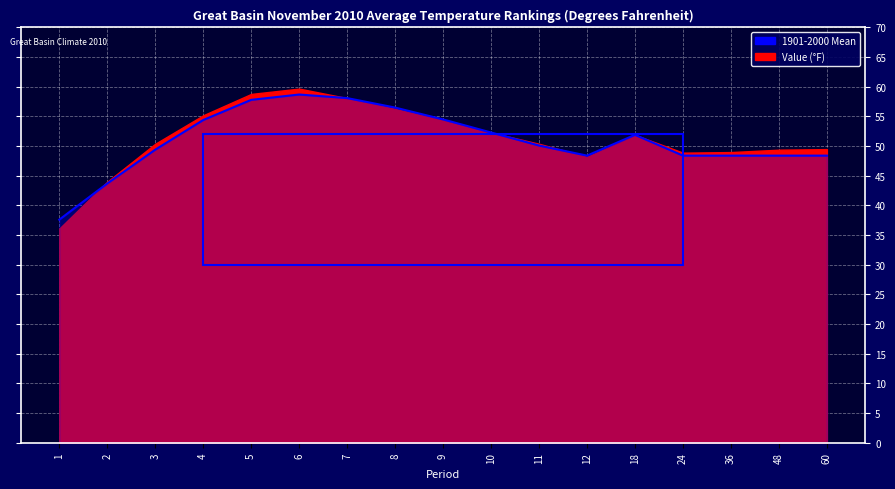

At which category does the data reach its first local peak?

6